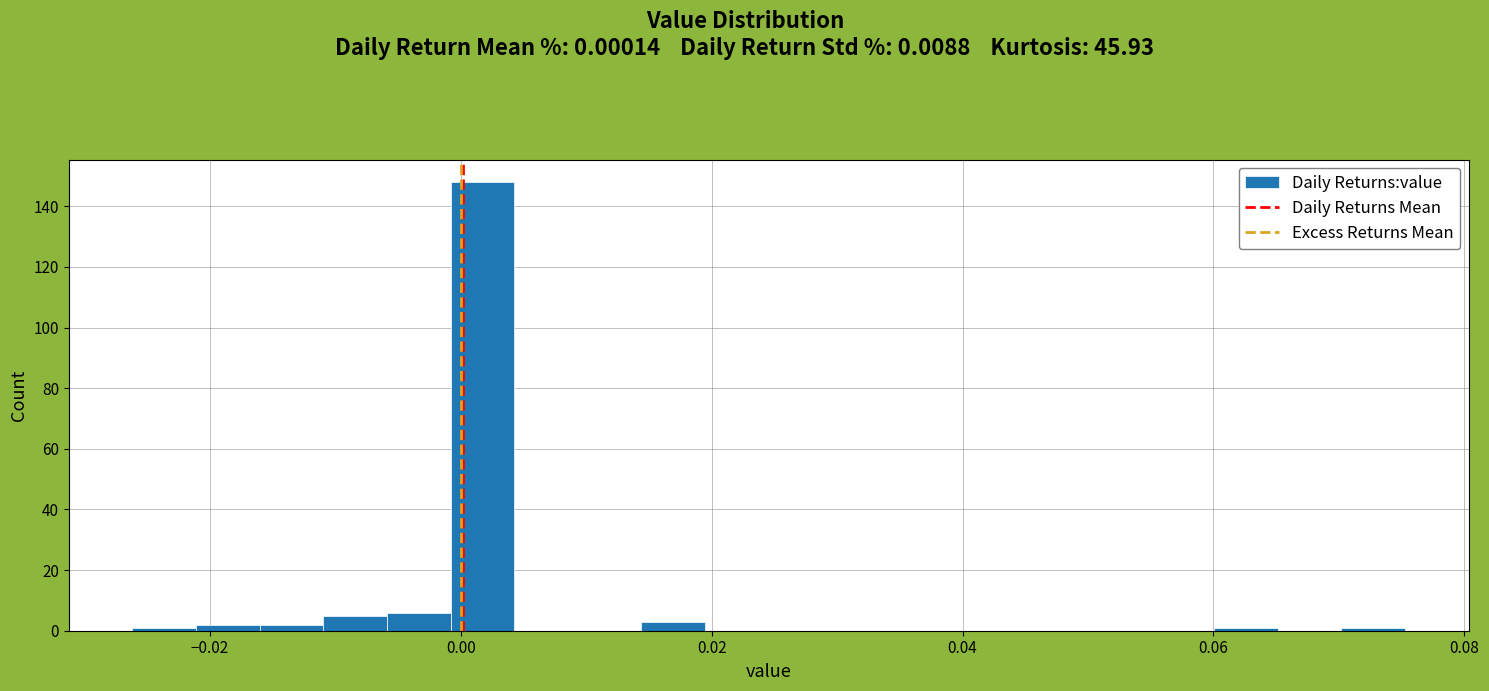

Around what value on the x-axis is the tallest bar? Give the approximate position of its centre, as read against the axis.

0.002